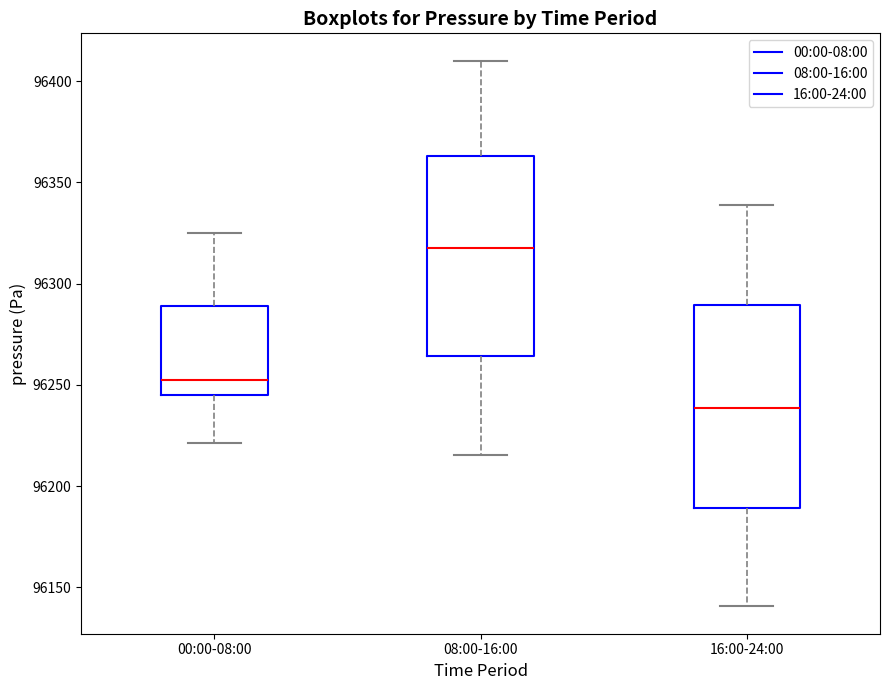

Where is the lower edge of the box for 08:00-16:00 on the y-axis? The values are not printed on the chart, so give them approximately, as read against the axis.

96265